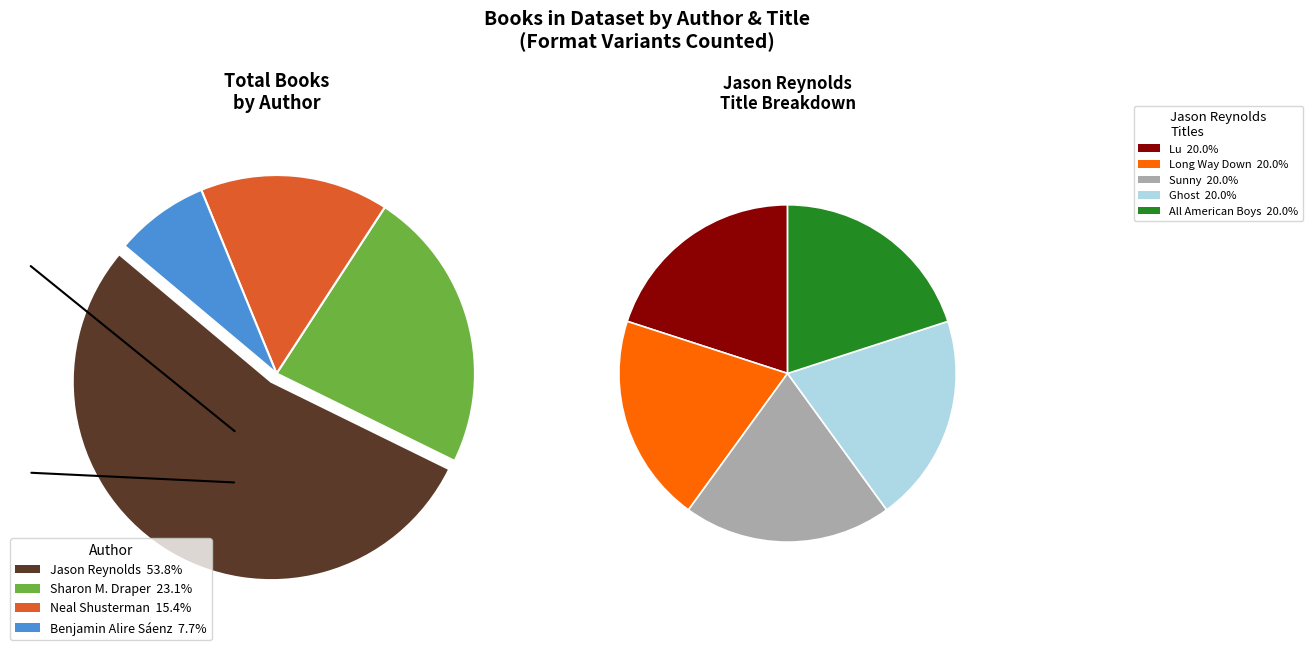

To the nearest percent, what portion does Sharon M. Draper represent?

23%